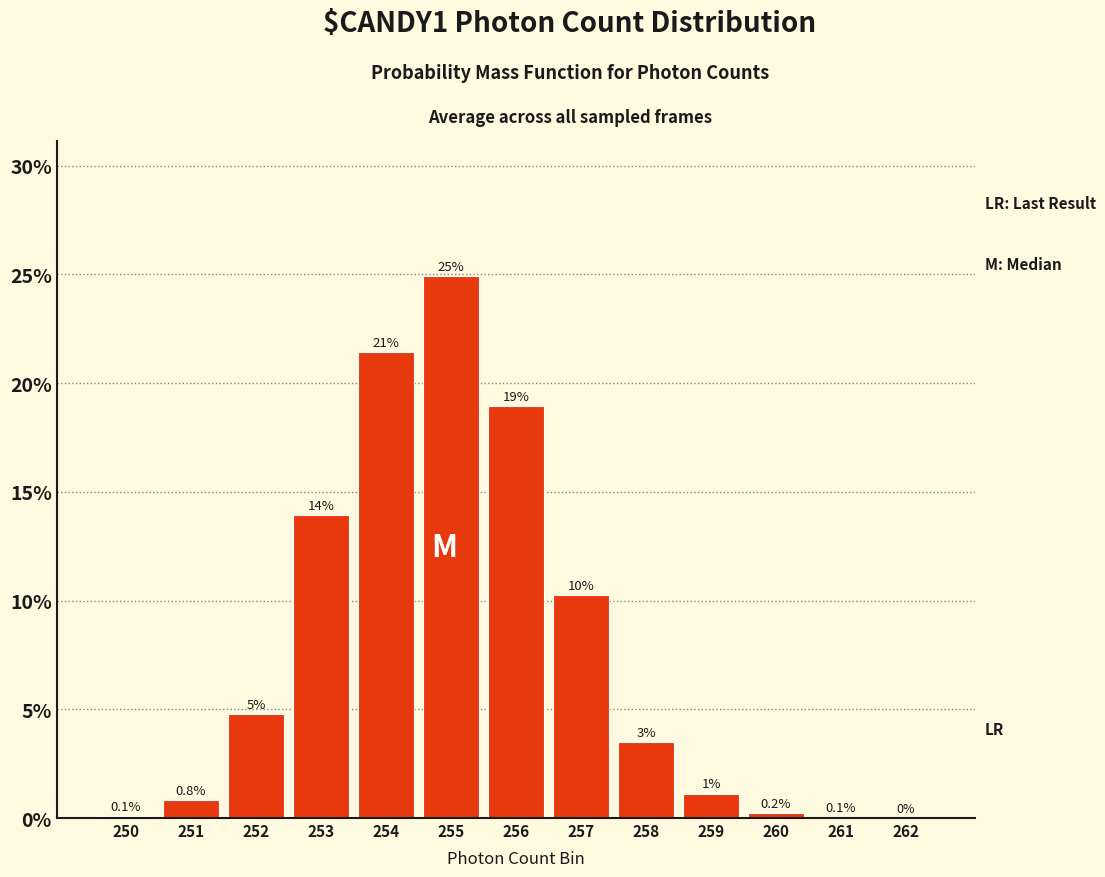

Where is the data nearest to the value 12?

257